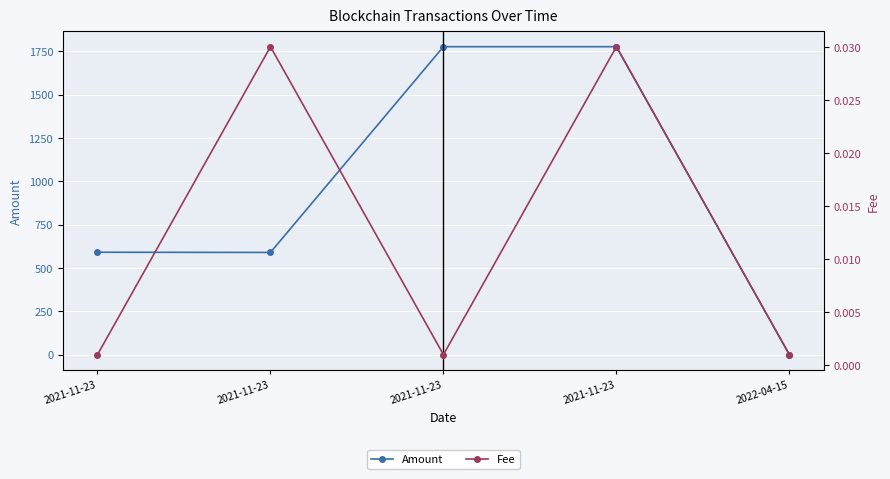

True or false: Fee and Amount intersect in this chart.

True